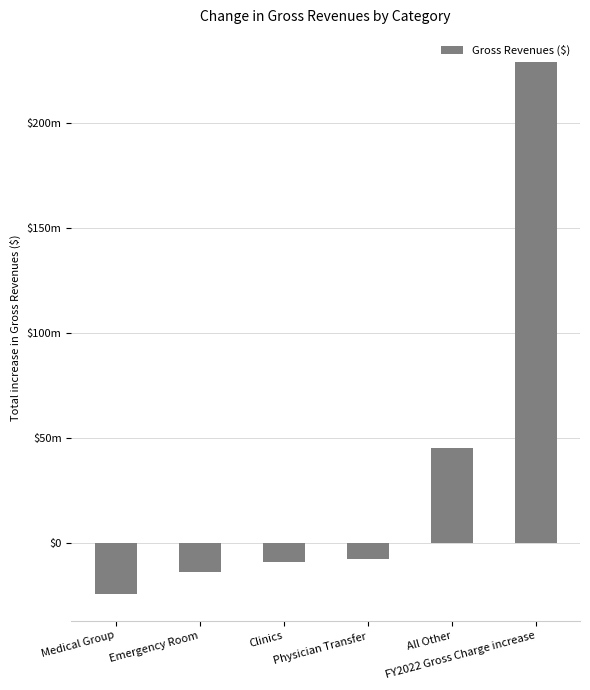

Are the bars horizontal?

No